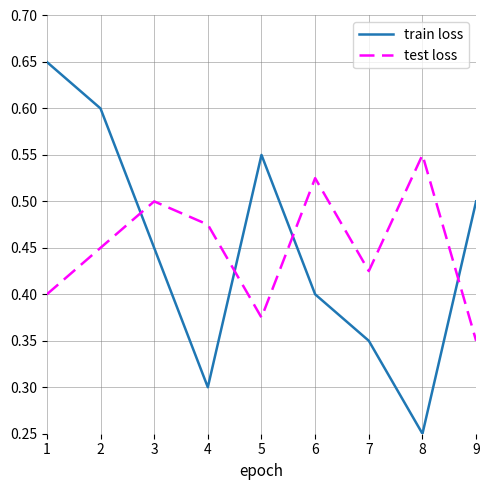

What are all the series names shown in the legend?

train loss, test loss